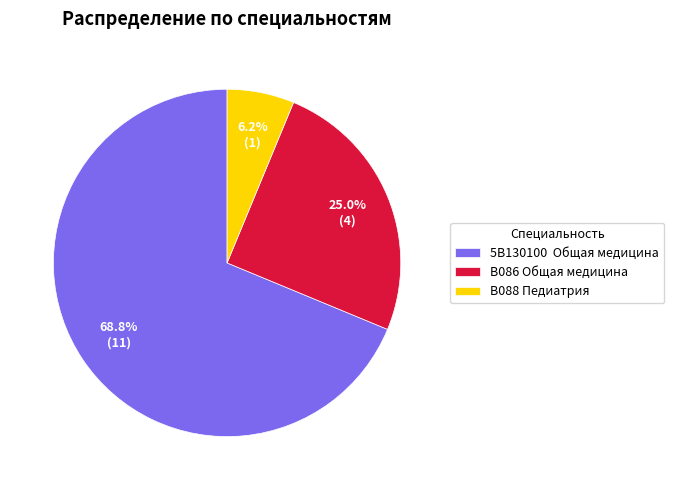

To the nearest percent, what portion does В088 Педиатрия represent?

6%